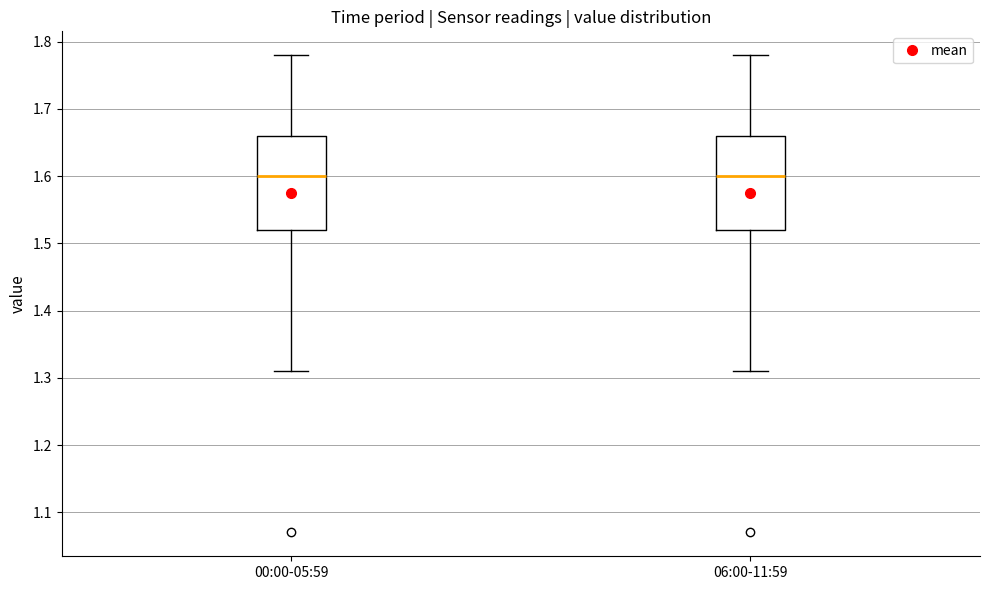

Reading left to right, read every box against the y-axis: the position of its median line, the range the box covers, and the ends of its whiskers. The values are not printed on the chart, so give them approximately, as read against the axis.

00:00-05:59: median 1.60, box 1.52 to 1.66, whiskers 1.31 to 1.78
06:00-11:59: median 1.60, box 1.52 to 1.66, whiskers 1.31 to 1.78